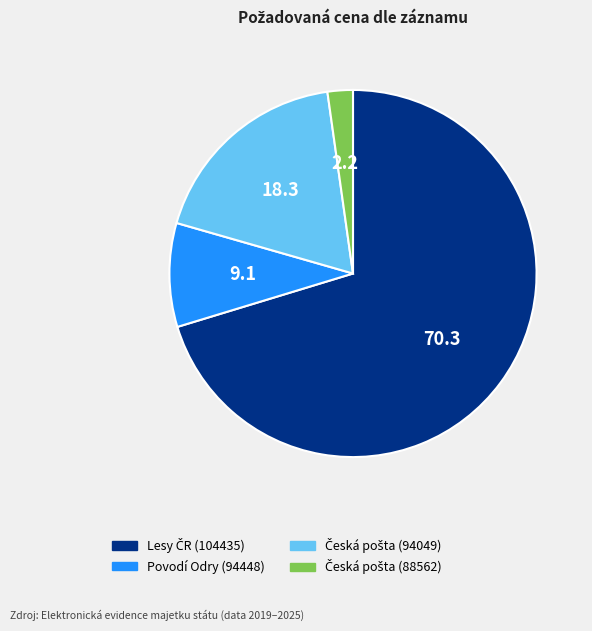

Does any single category account for the majority?

Yes